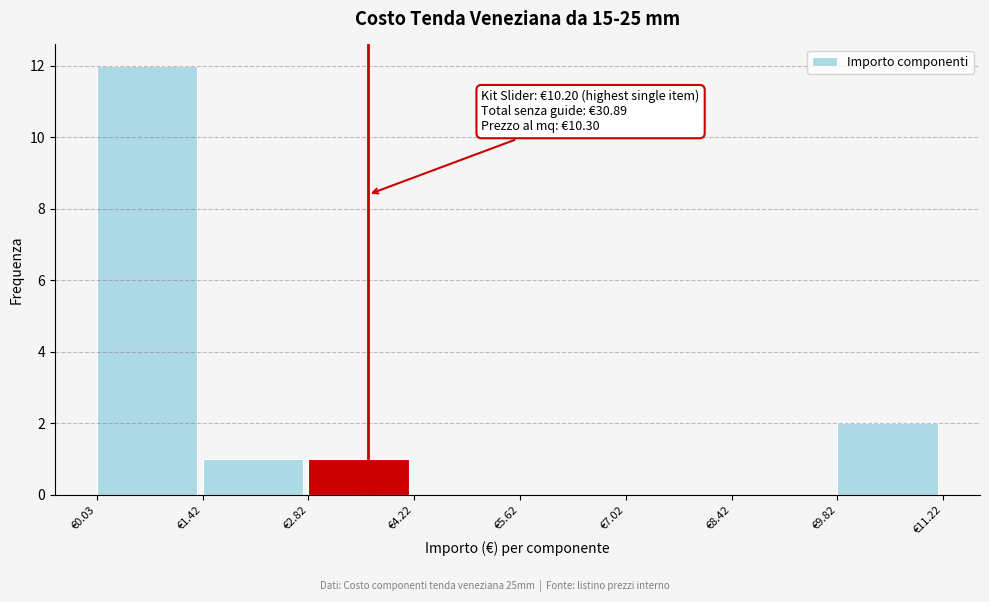

Which range on the x-axis has the tallest bar?

0.0 to 1.4